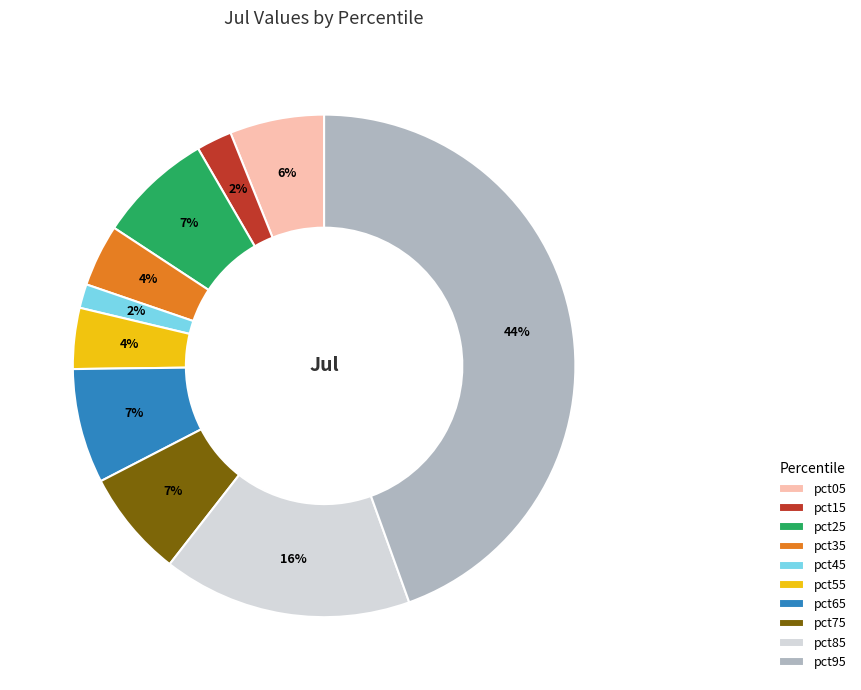

True or false: pct75 accounts for 19% of the total.

False